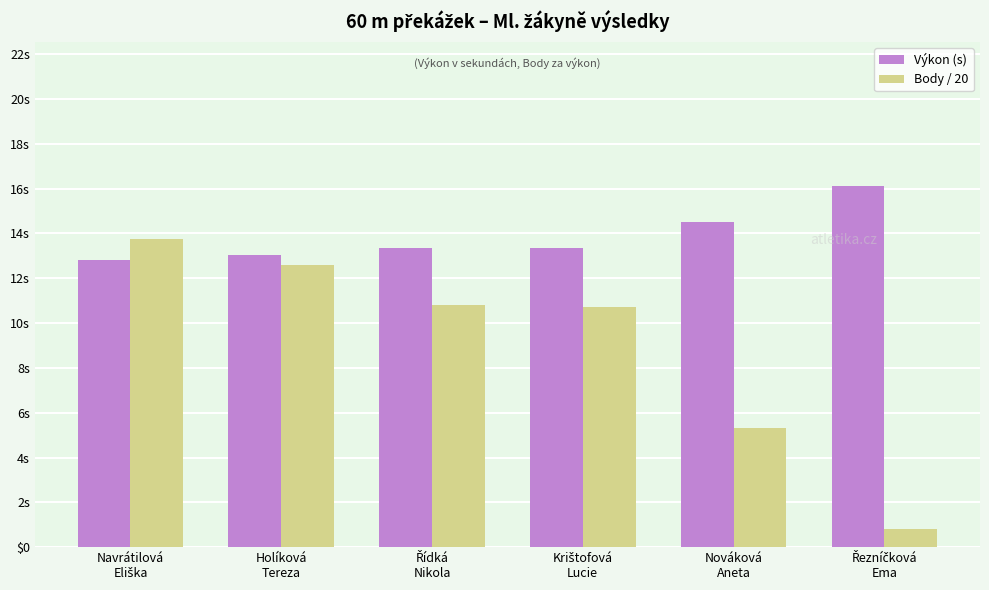

What position from the right is Krištofová
Lucie?

3